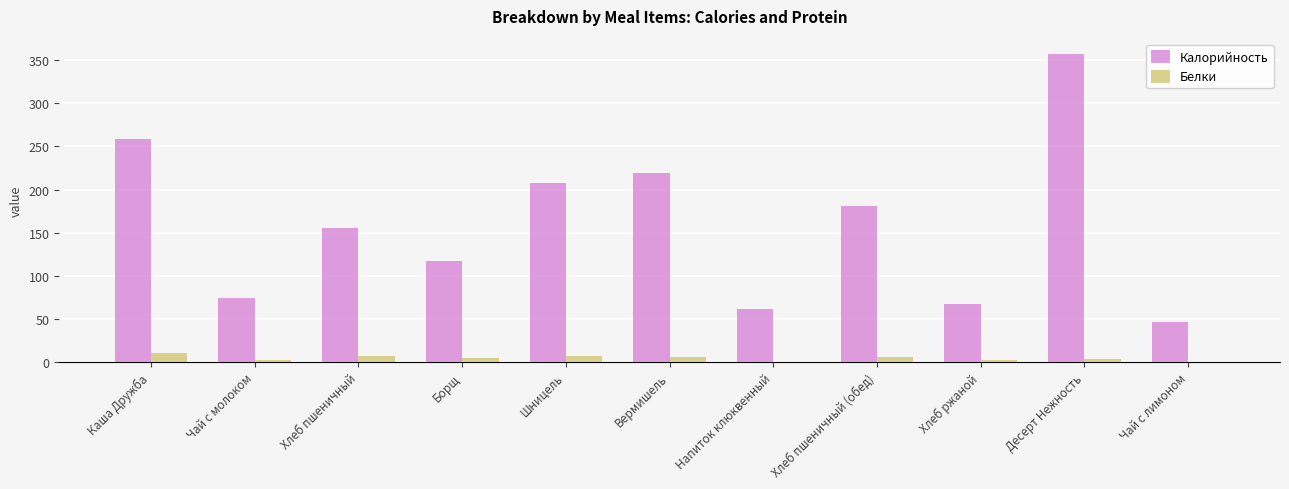

Is the value of Белки at Каша Дружба greater than the value of Калорийность at Каша Дружба?

No